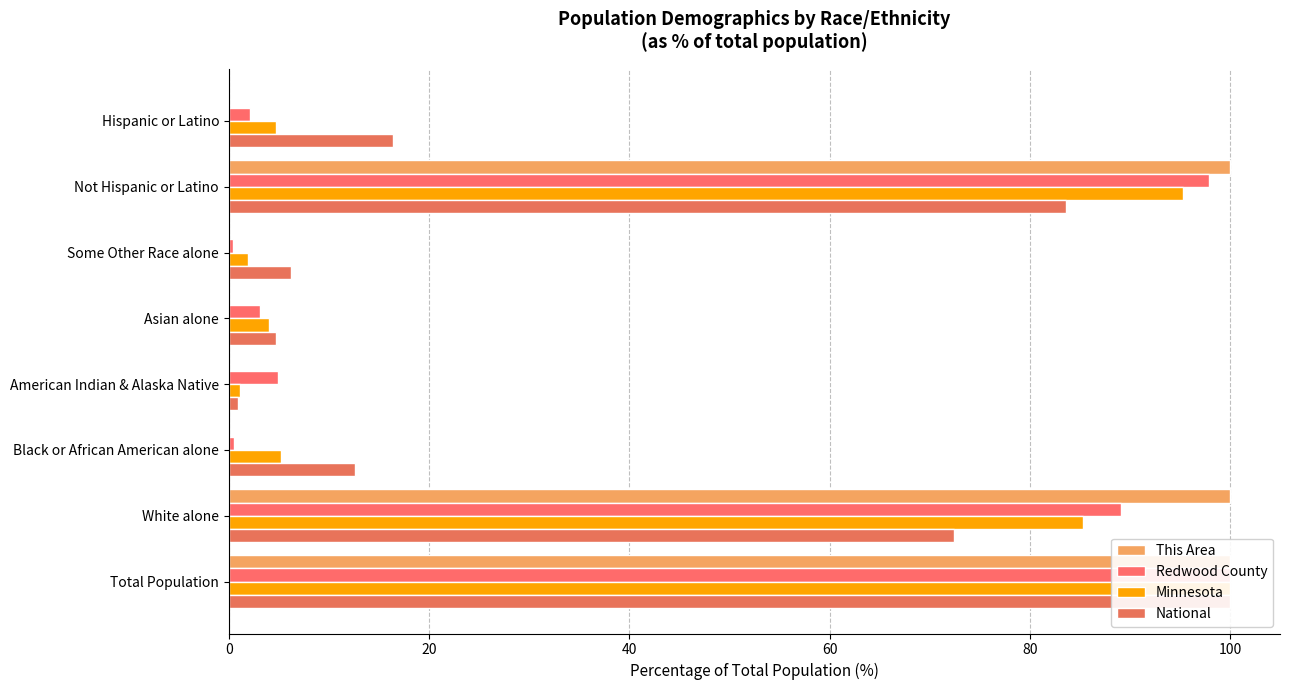

Count the number of categories in the chart.

8